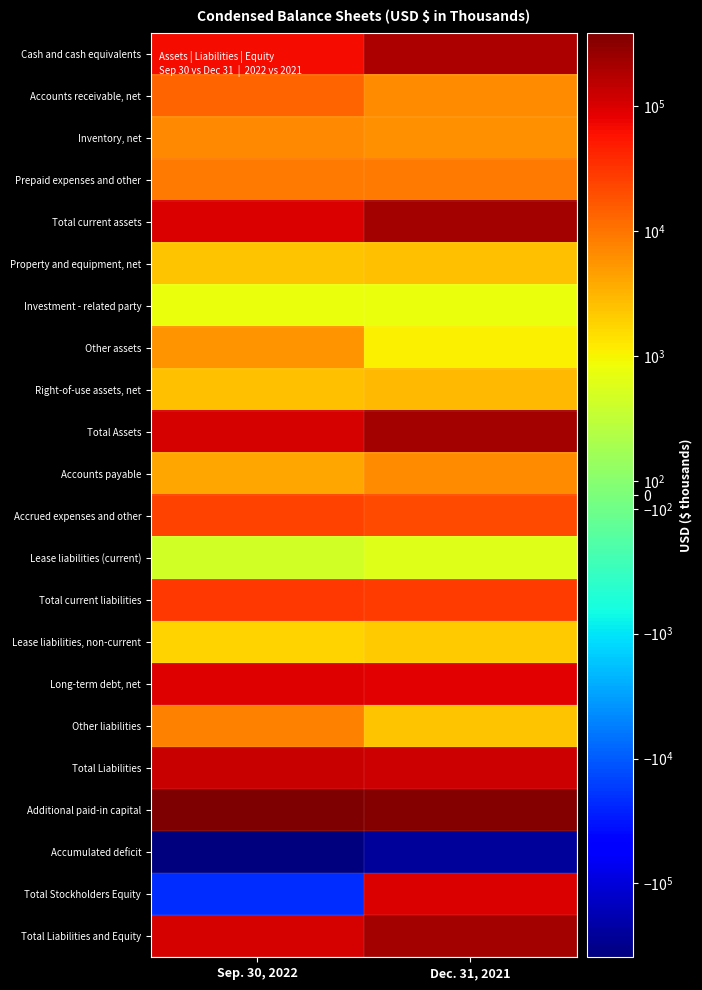

At how many categories does at least one series exceed 330670?

2